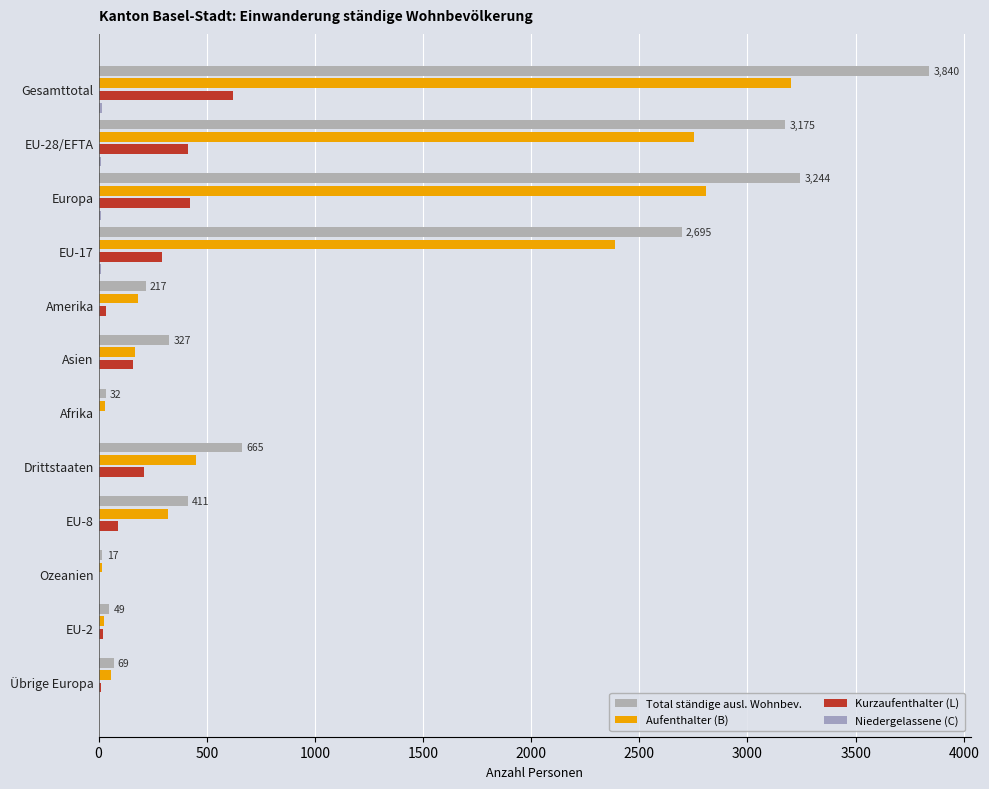

How many distinct data groups are displayed?

4